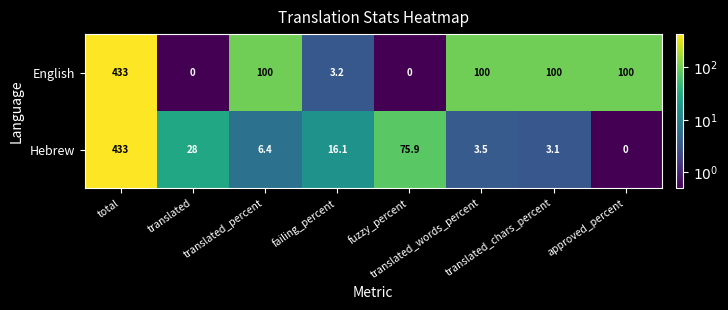

Which series changed the most between failing_percent and translated_chars_percent?

English